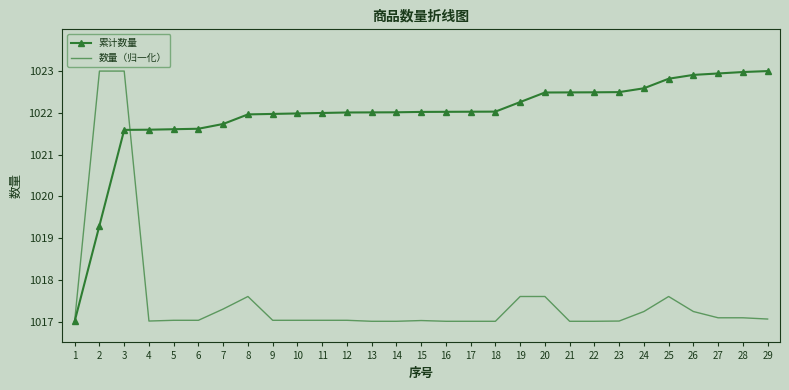

Is it true that 累计数量 equals 1022.0 at 12?

True